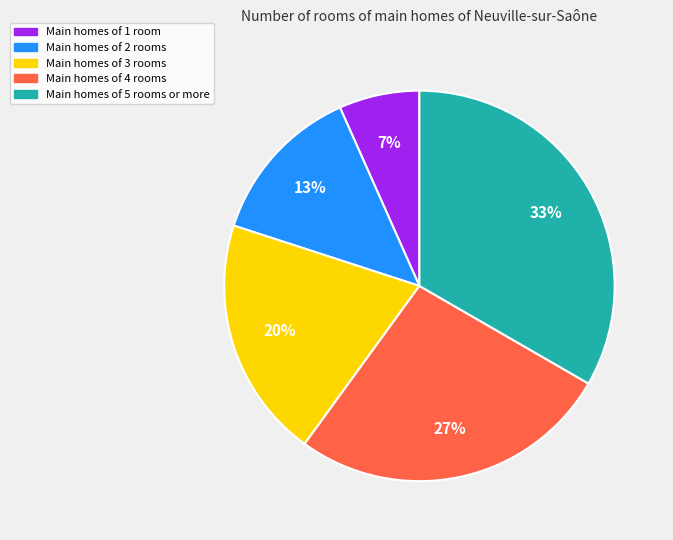

Is there a majority slice in this chart?

No